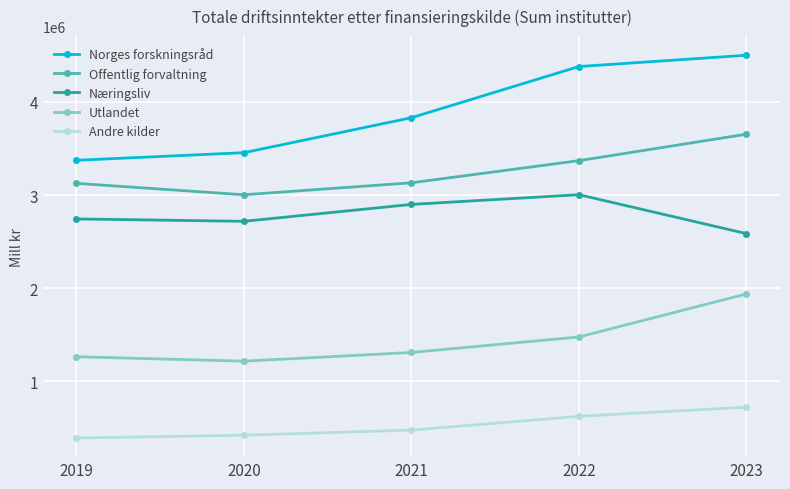

True or false: Offentlig forvaltning and Næringsliv cross at least once.

False